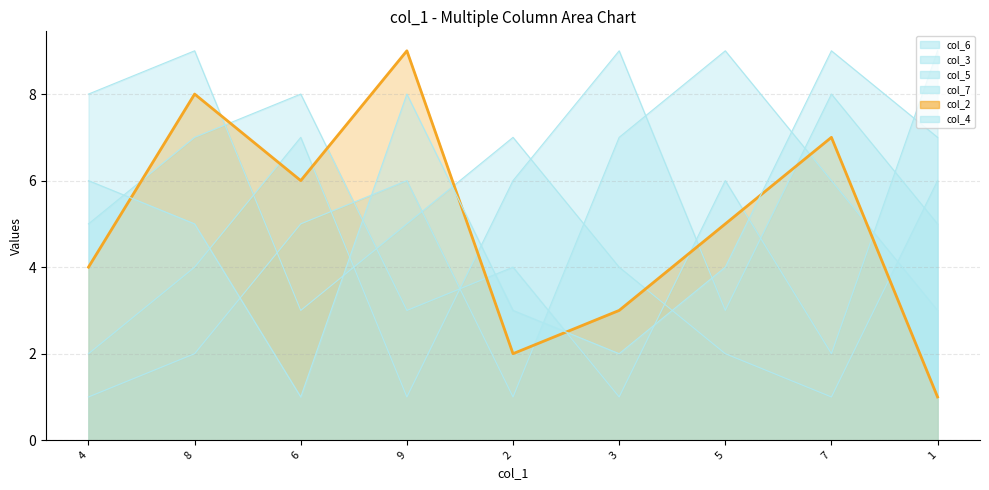

What is the approximate value of col_3_line at 6?

5